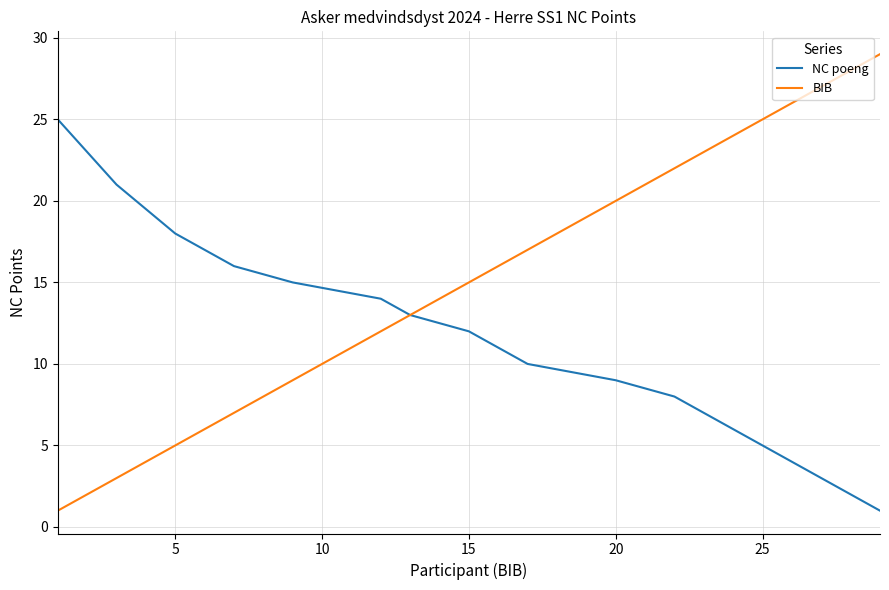

Which series has the widest spread of values?

BIB